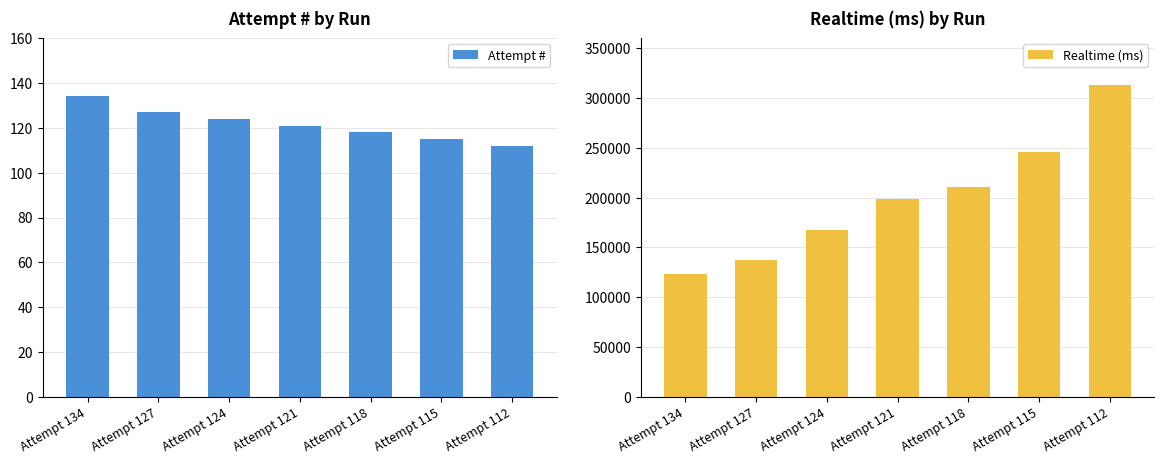

What is the lowest value of the Attempt # series?

112